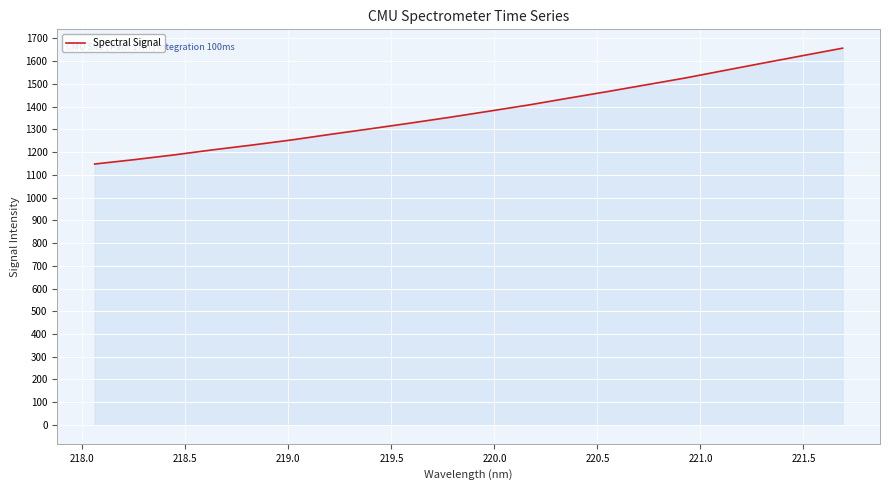

What is the maximum value shown in the chart?

1656.7